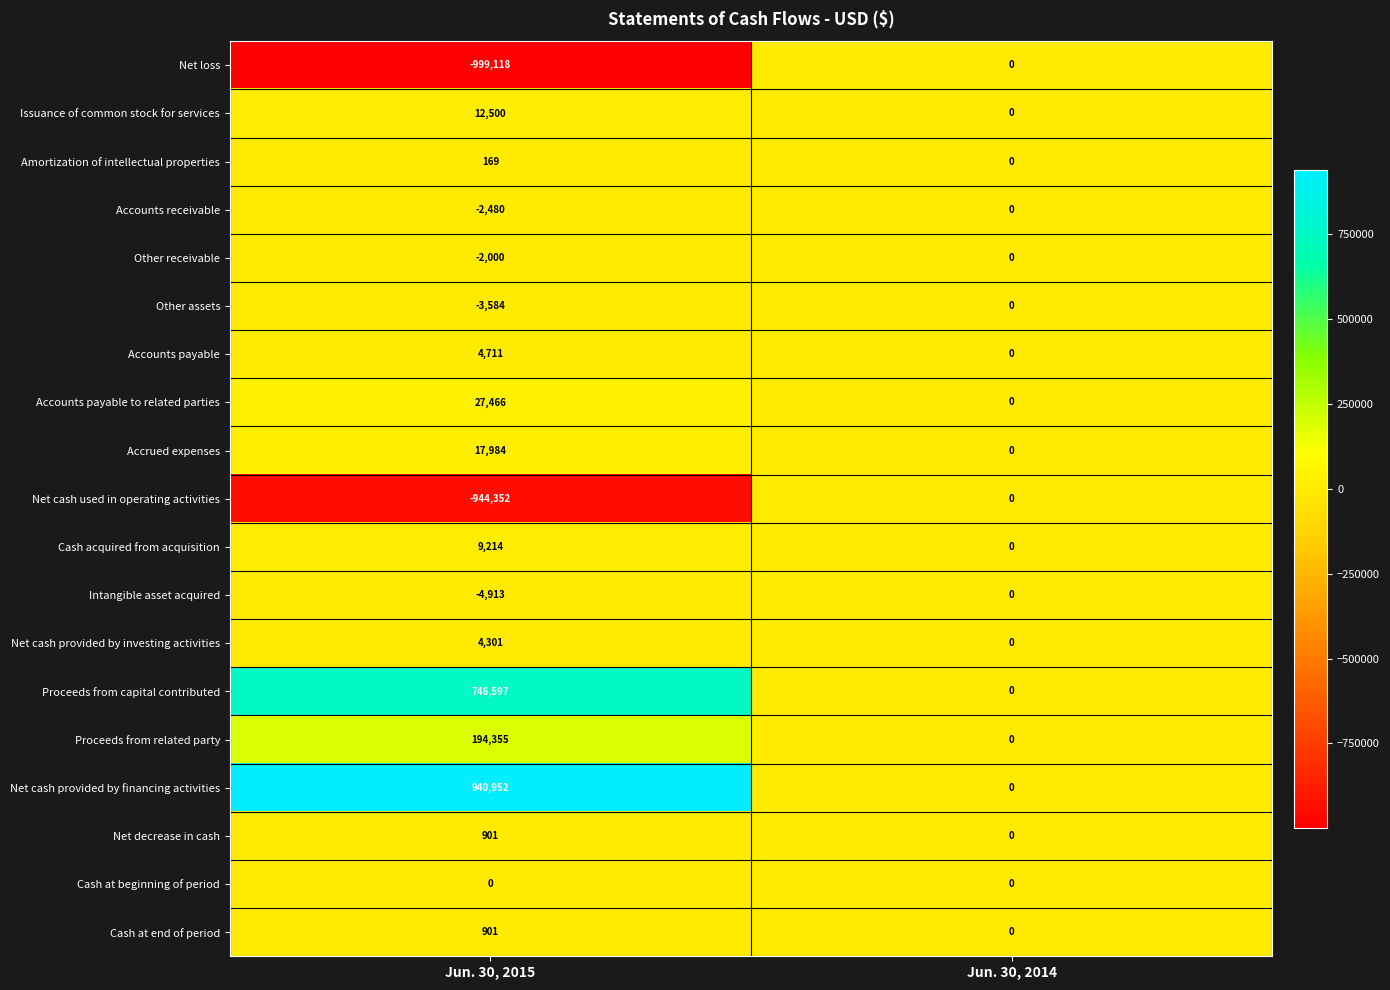

List the labels in order of Accrued expenses value, smallest first.

Jun. 30, 2014, Jun. 30, 2015